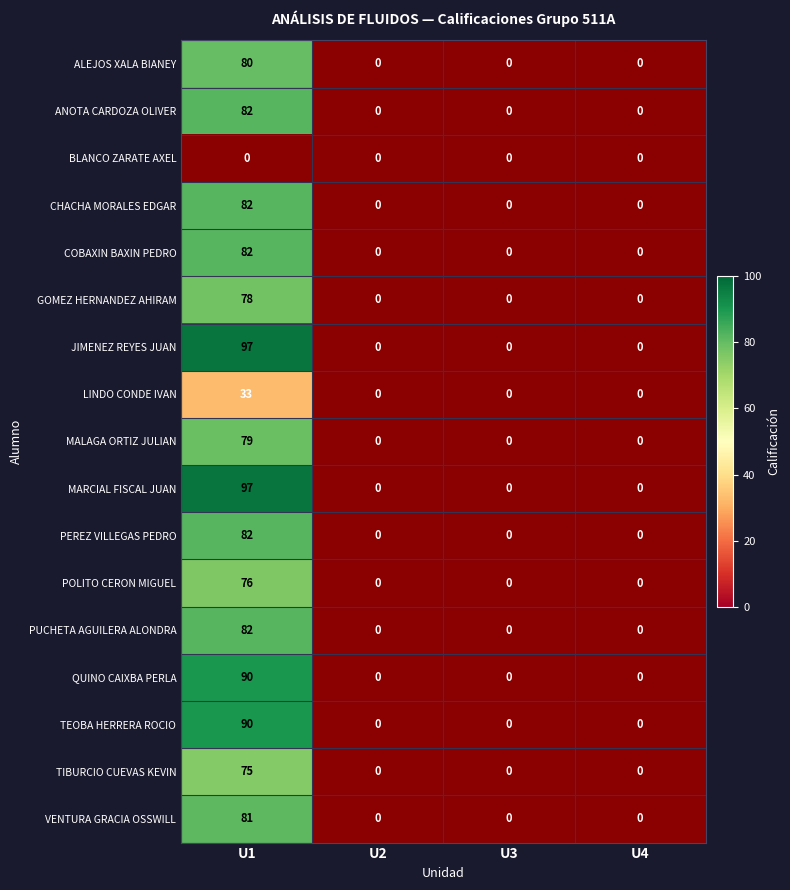

Is it true that CHACHA MORALES EDGAR equals -41 at U4?

False